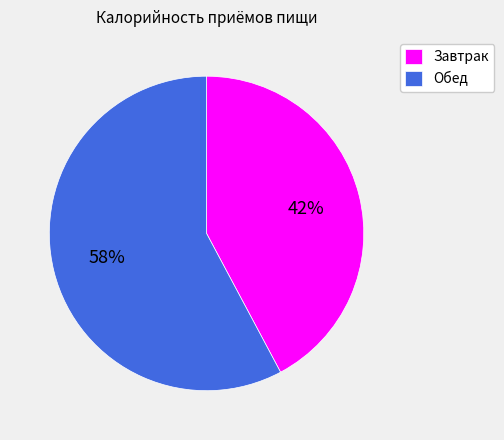

Which slice is the smallest?

Завтрак